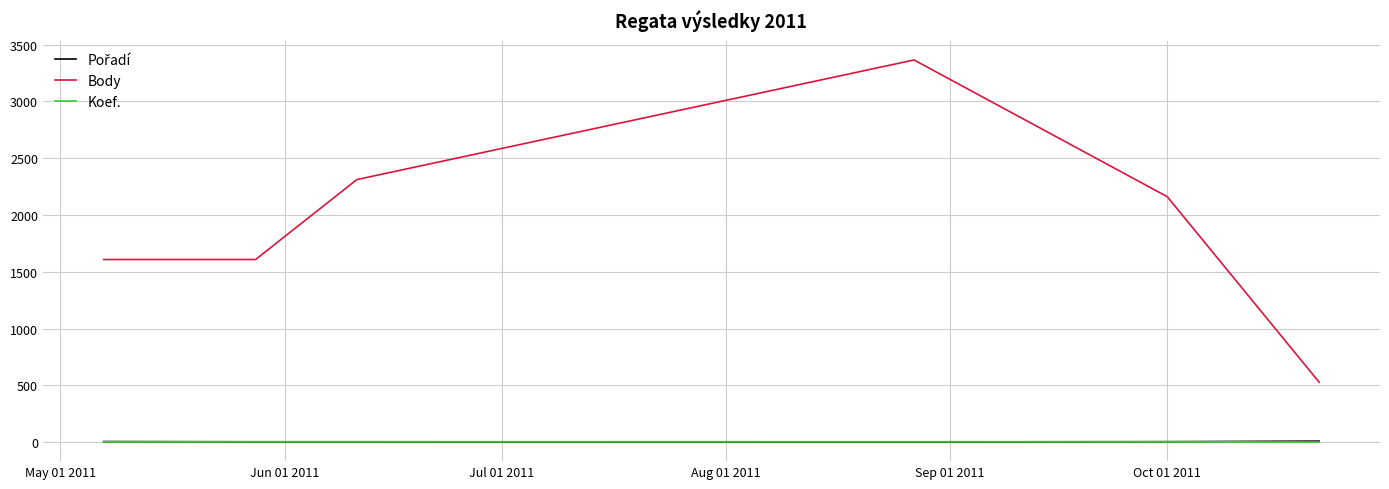

What is the highest value of the Body series?

3365